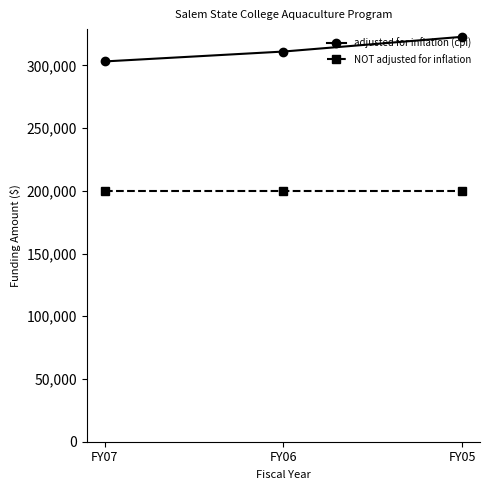

What is the difference between the adjusted for inflation (cpi) values at FY06 and FY05?

11750